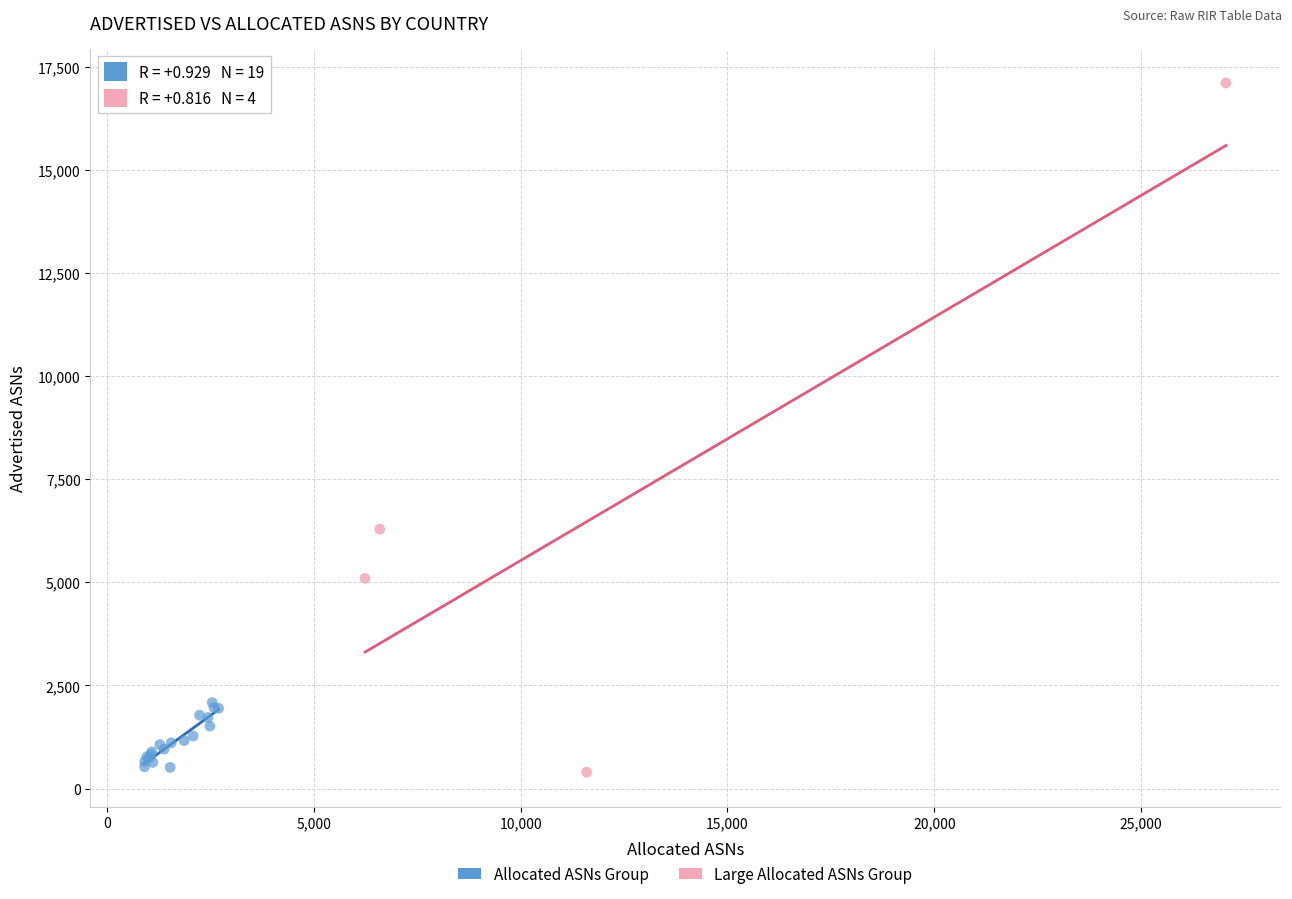

Which series has the largest Y range (max minus min)?

Large Allocated ASNs Group